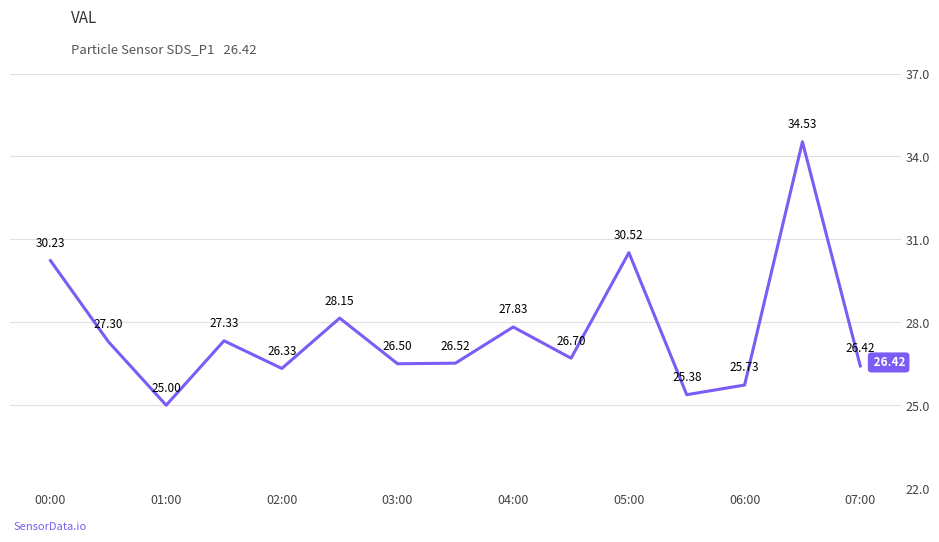

How many lines are shown in the chart?

1